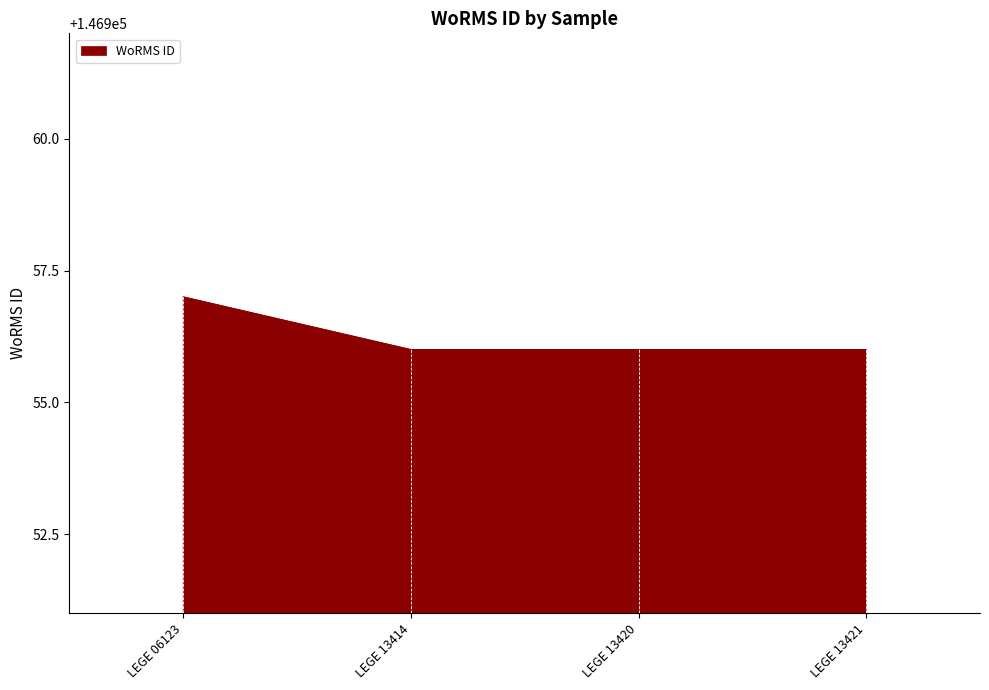

True or false: there are more than 1 points higher than both neighbors.

False